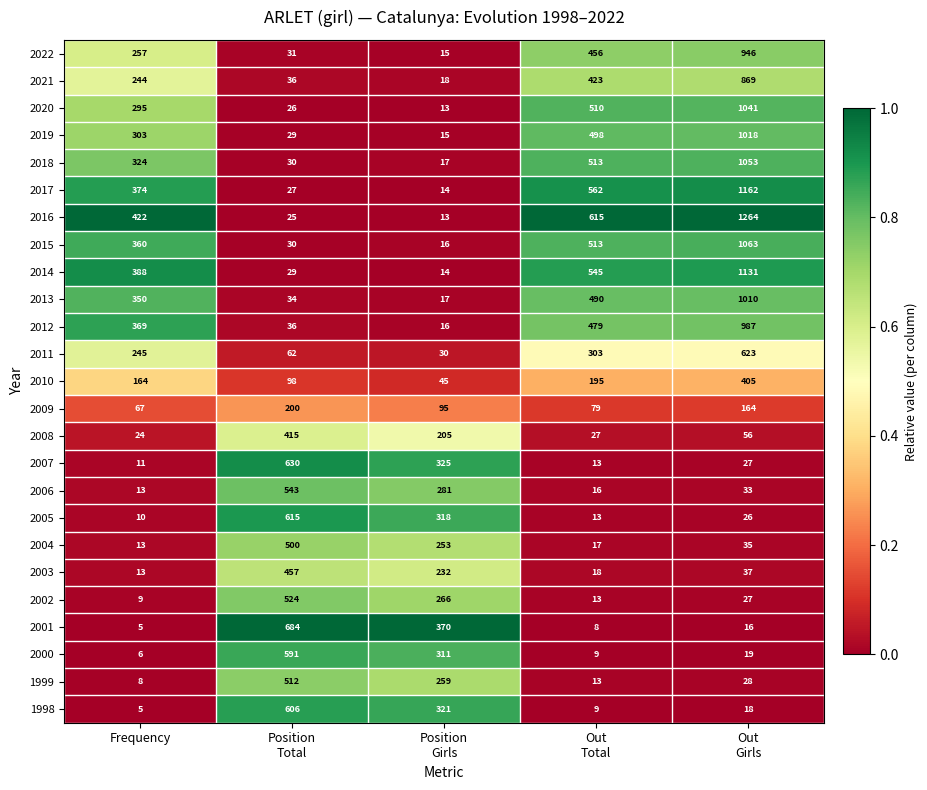

The 1998 series shows 5 at Frequency. True or false?

True